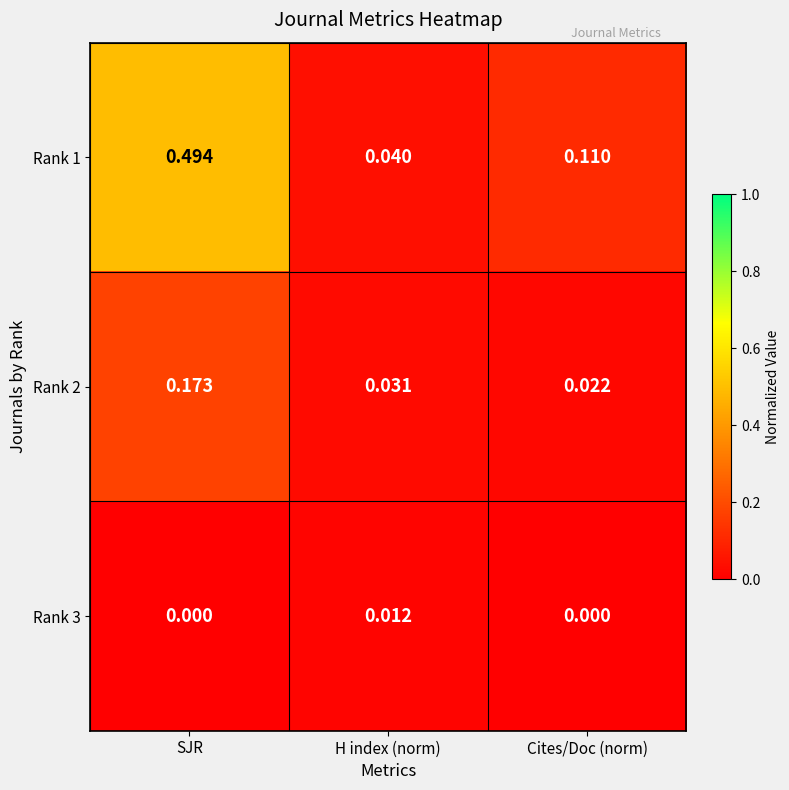

At which label is Rank 1 closest to 0?

H index (norm)